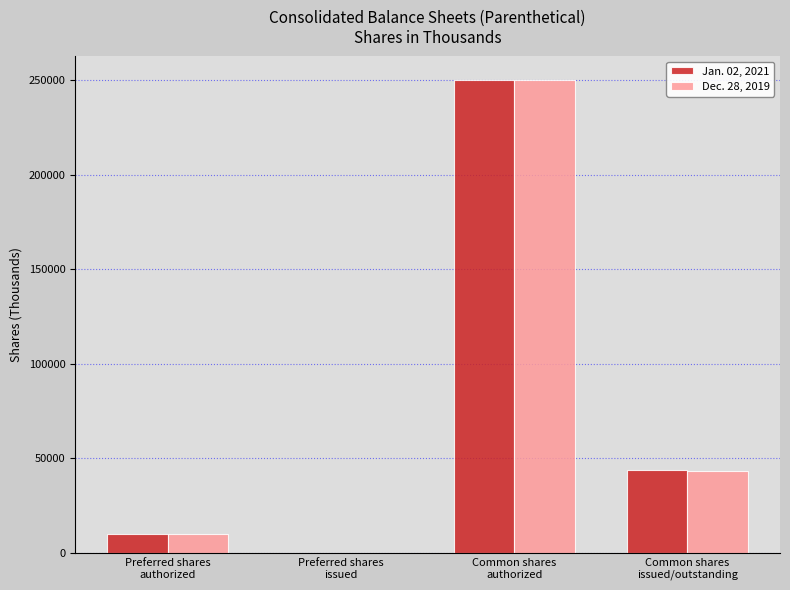

What is the sum of all Jan. 02, 2021 values?

303925